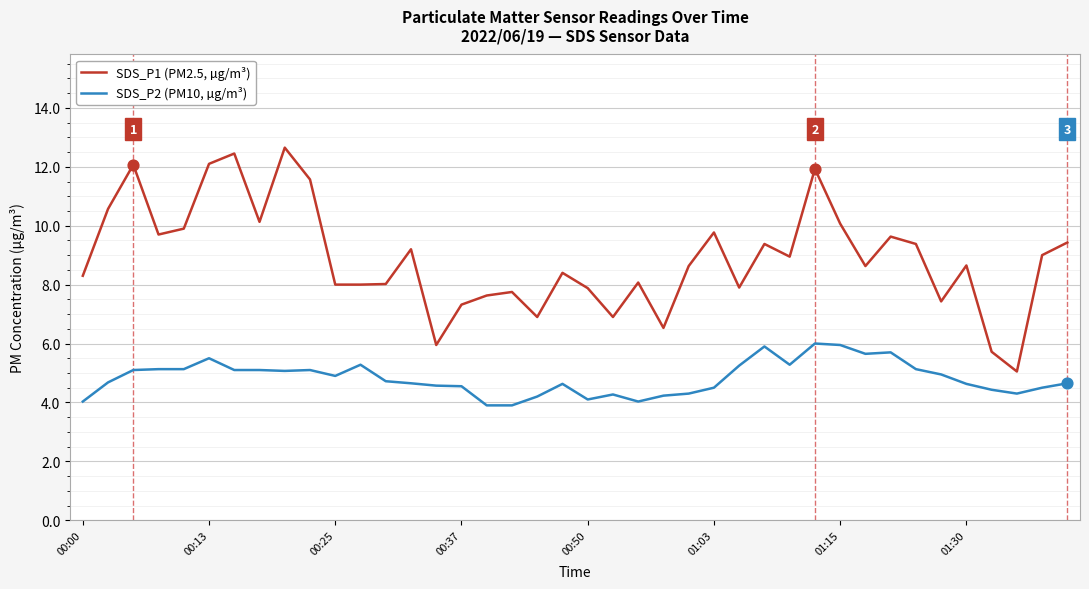

Which series has the widest spread of values?

SDS_P1 (PM2.5, µg/m³)